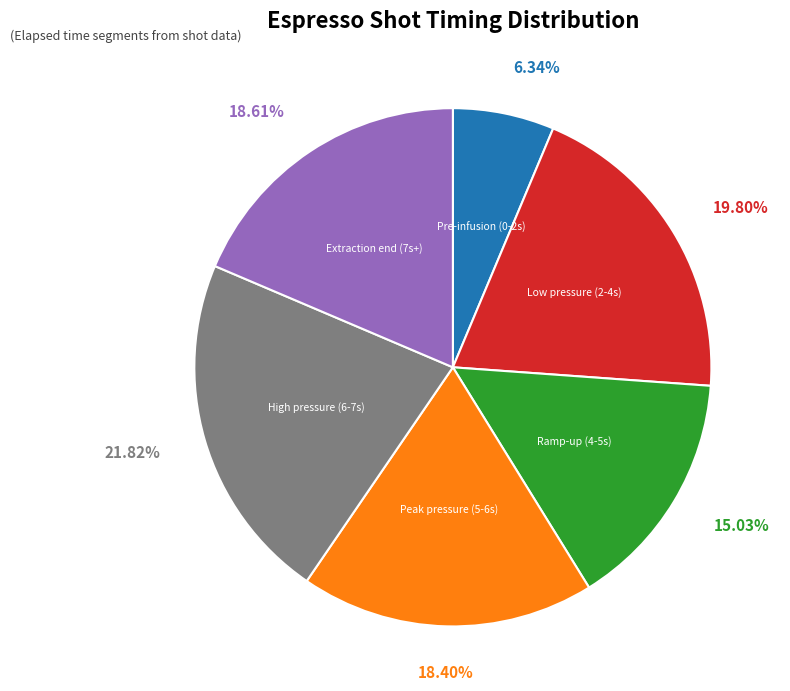

Does any single category account for the majority?

No